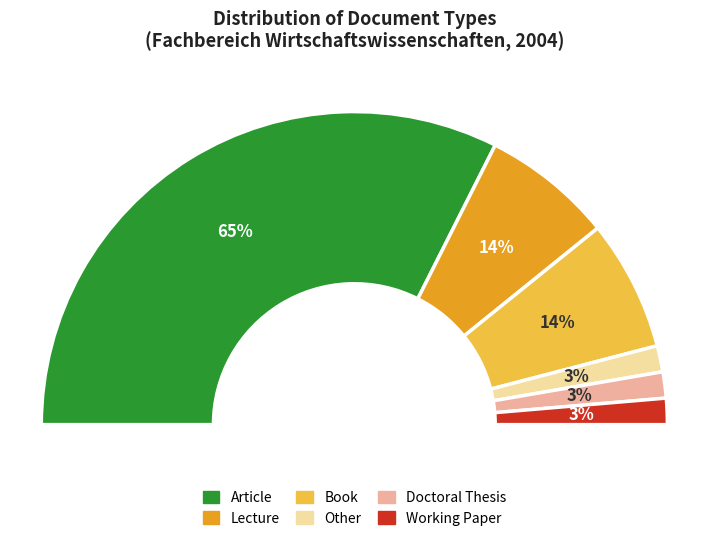

Count the number of slices in the pie.

6